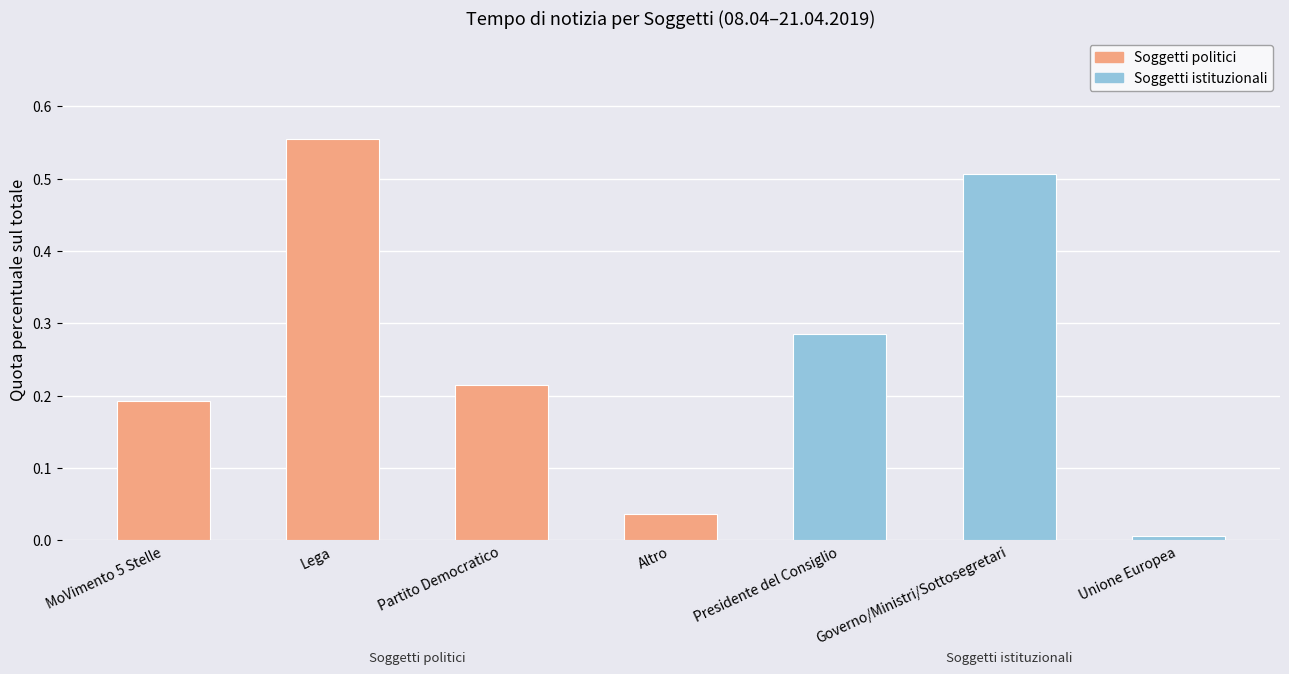

At which category does the chart reach its minimum across all series?

Unione Europea